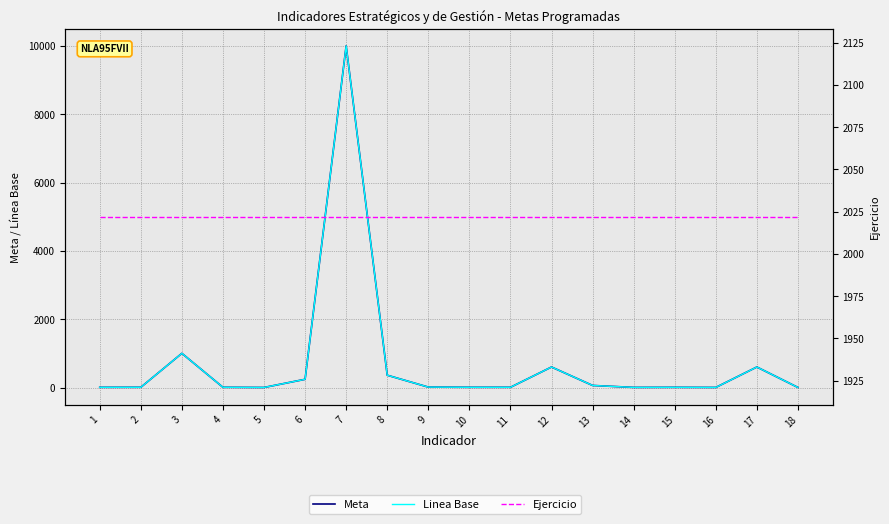

What is the difference between the maximum and minimum values in the Meta series?

9999